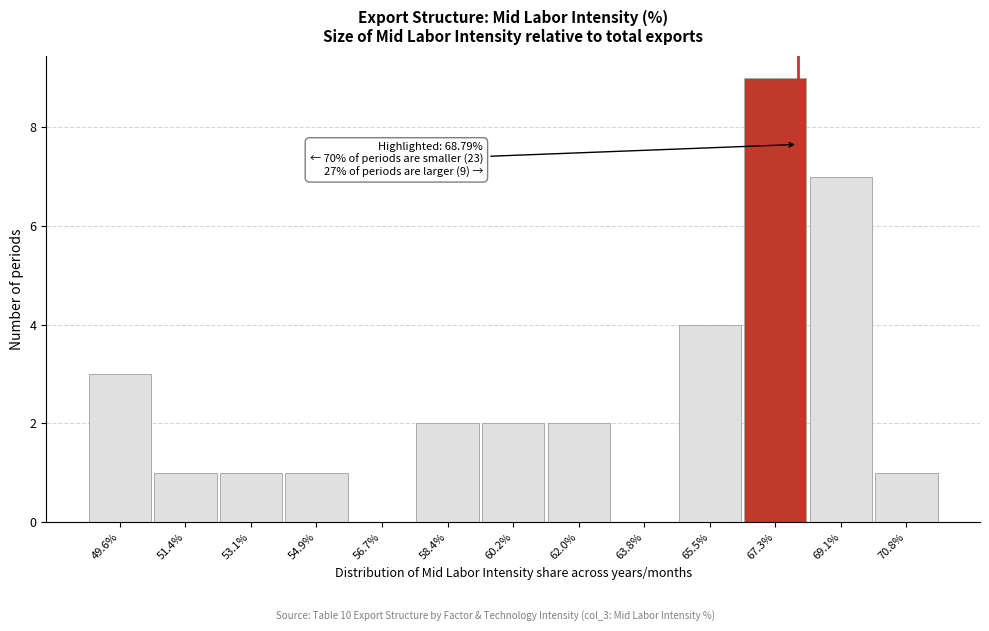

Reading right to left, list all the values displayed in this chart.

70.8%=1	69.1%=7	67.3%=9	65.5%=4	63.8%=0	62.0%=2	60.2%=2	58.4%=2	56.7%=0	54.9%=1	53.1%=1	51.4%=1	49.6%=3